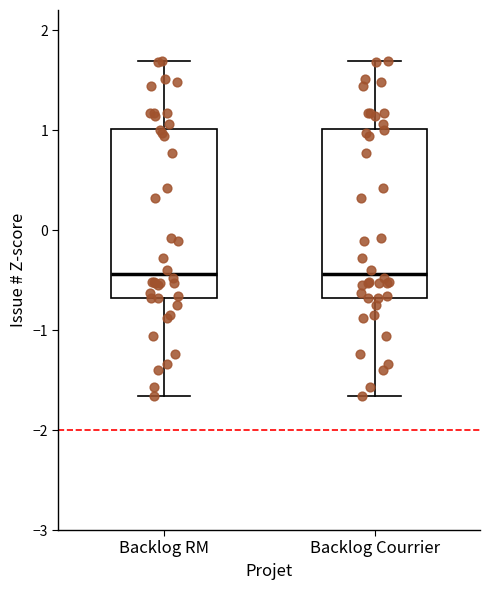

Reading left to right, read every box against the y-axis: the position of its median line, the range the box covers, and the ends of its whiskers. The values are not printed on the chart, so give them approximately, as read against the axis.

Backlog RM: median -0.4, box -0.7 to 1.0, whiskers -1.7 to 1.7
Backlog Courrier: median -0.4, box -0.7 to 1.0, whiskers -1.7 to 1.7